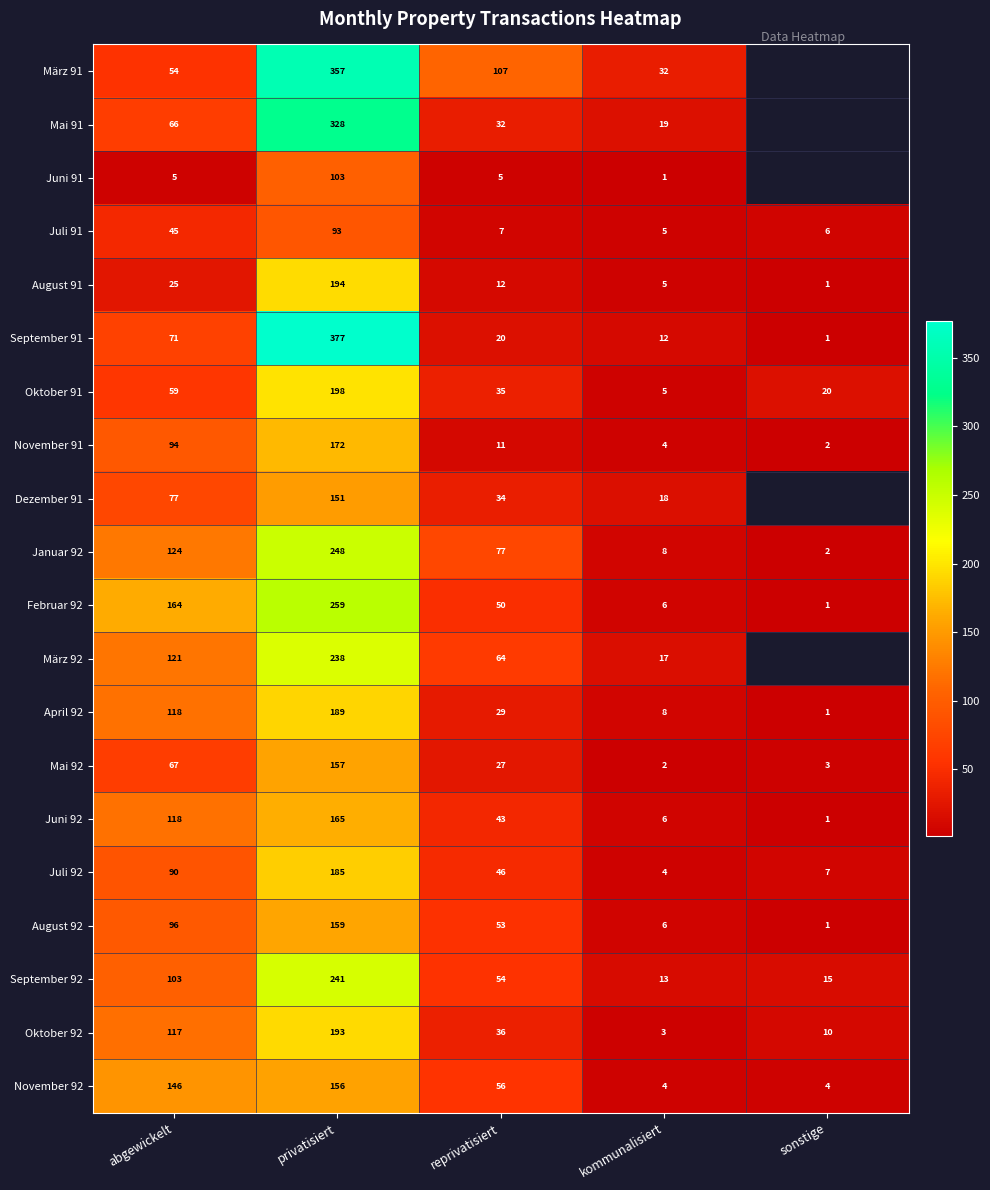

What value does the August 91 series have at reprivatisiert, to the nearest 5?

10